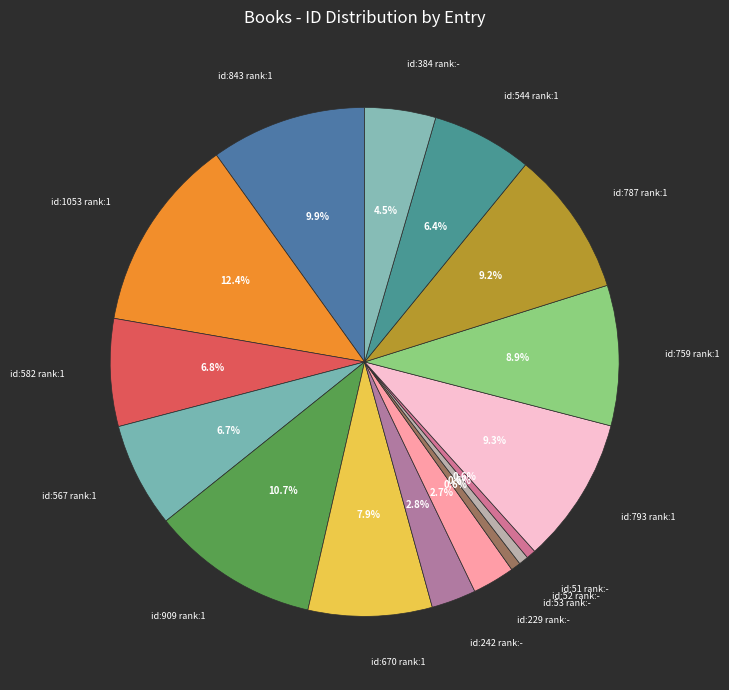

To the nearest percent, what is the difference between the largest and smallest slice percentages?

12%